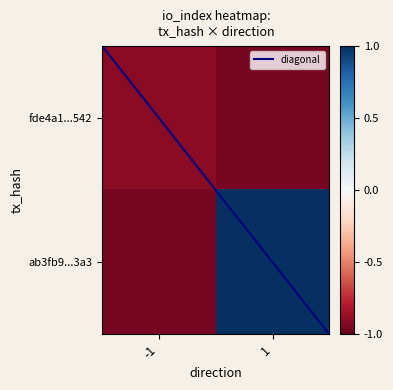

At which category does the chart reach its peak across all series?

1